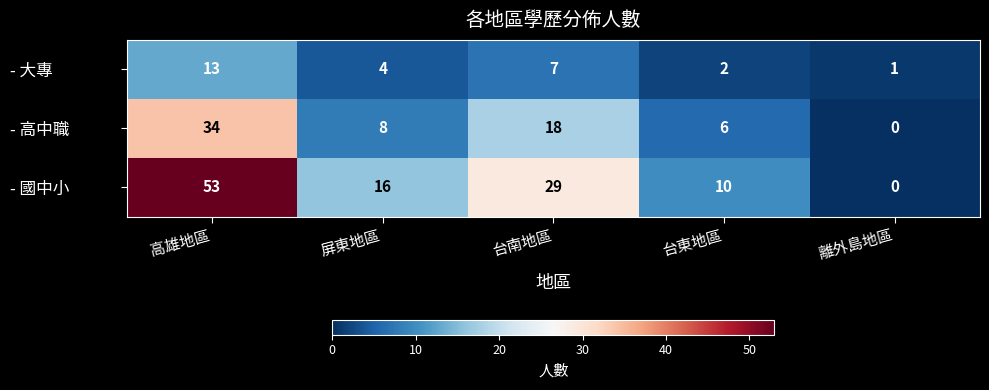

What value does the - 高中職 series have at 屏東地區?

8